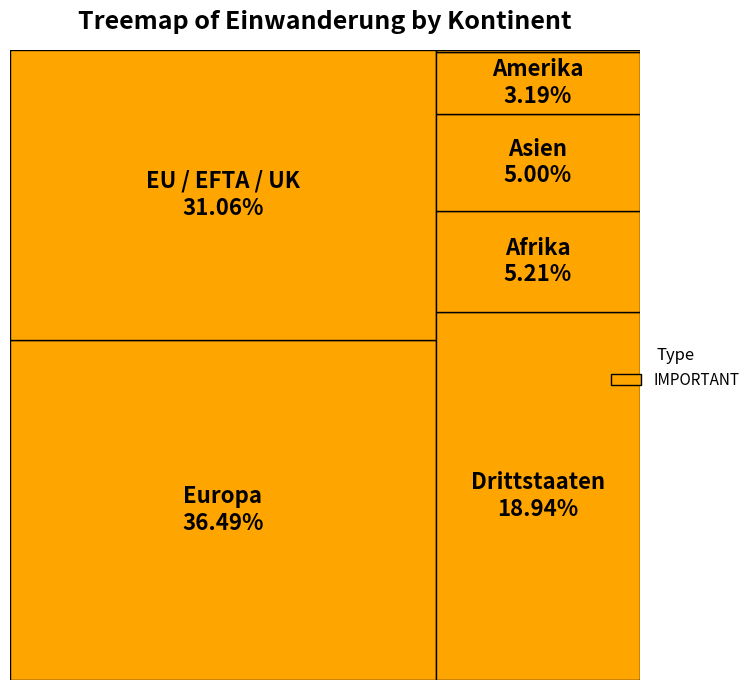

Is there any slice that represents more than half of the pie?

No